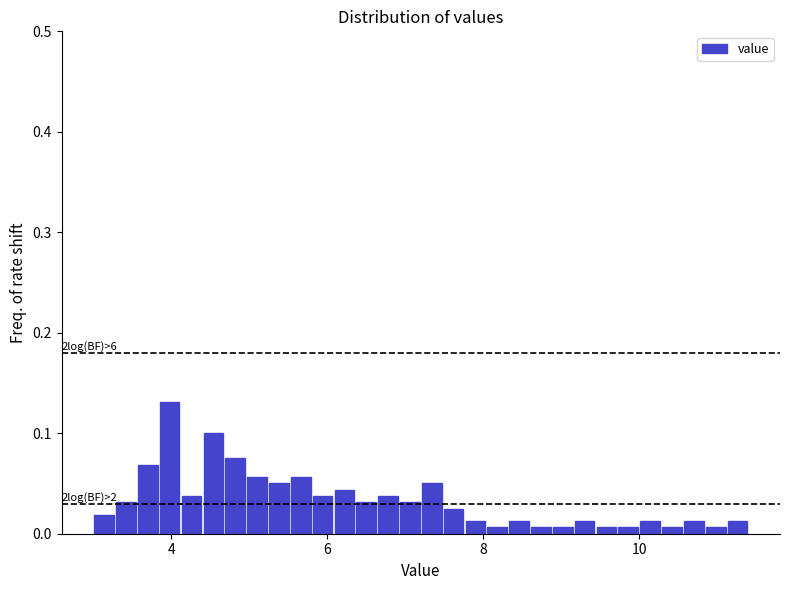

Read against the x-axis, roughly where is the centre of the tallest bar?

4.0